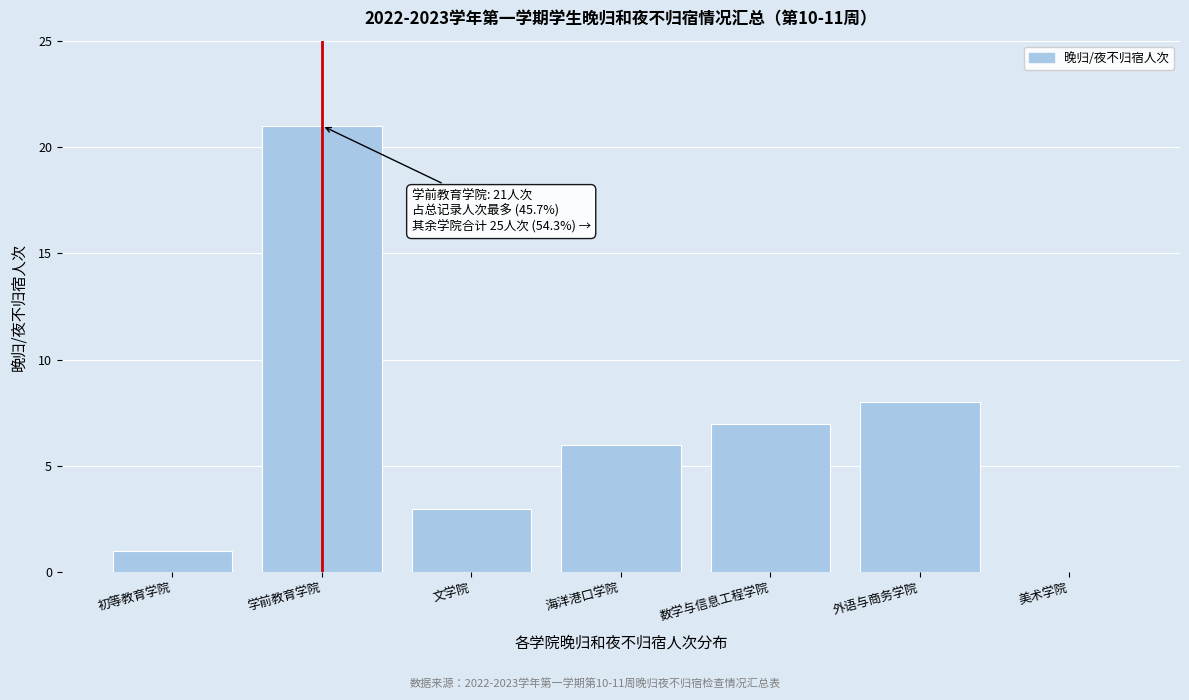

Reading right to left, extract all data points from this chart.

美术学院=0	外语与商务学院=8	数学与信息工程学院=7	海洋港口学院=6	文学院=3	学前教育学院=21	初等教育学院=1